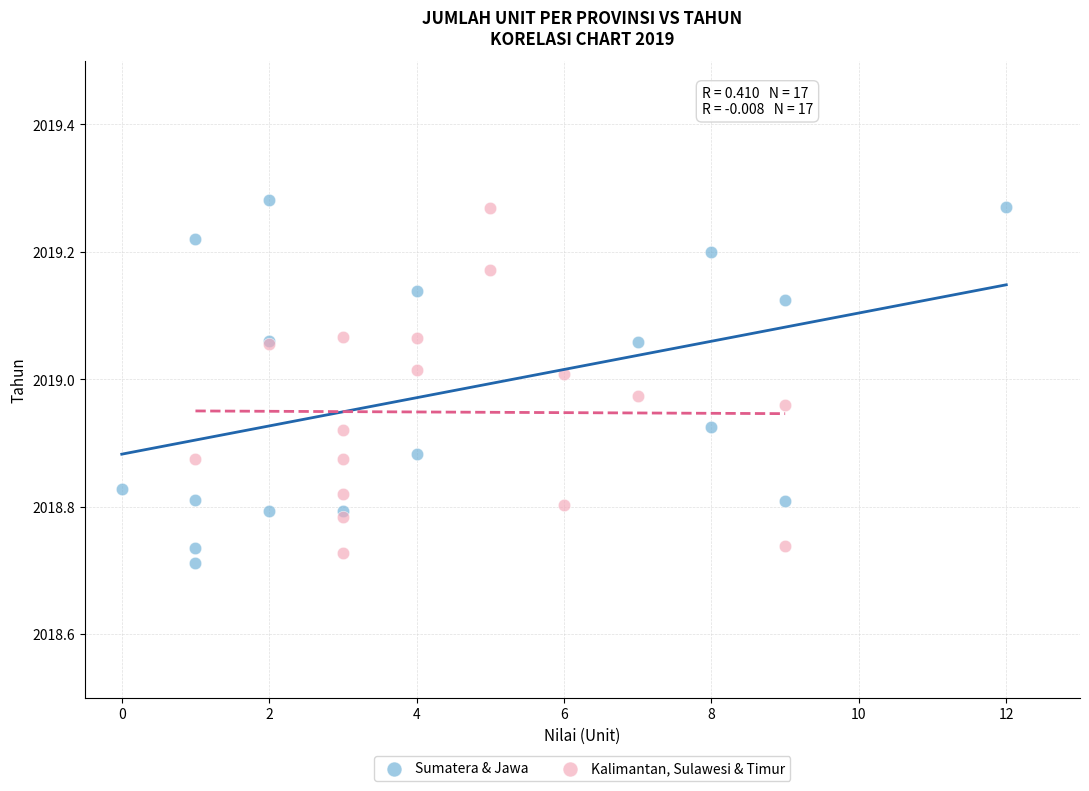

Which series reaches the minimum Y coordinate?

Sumatera & Jawa